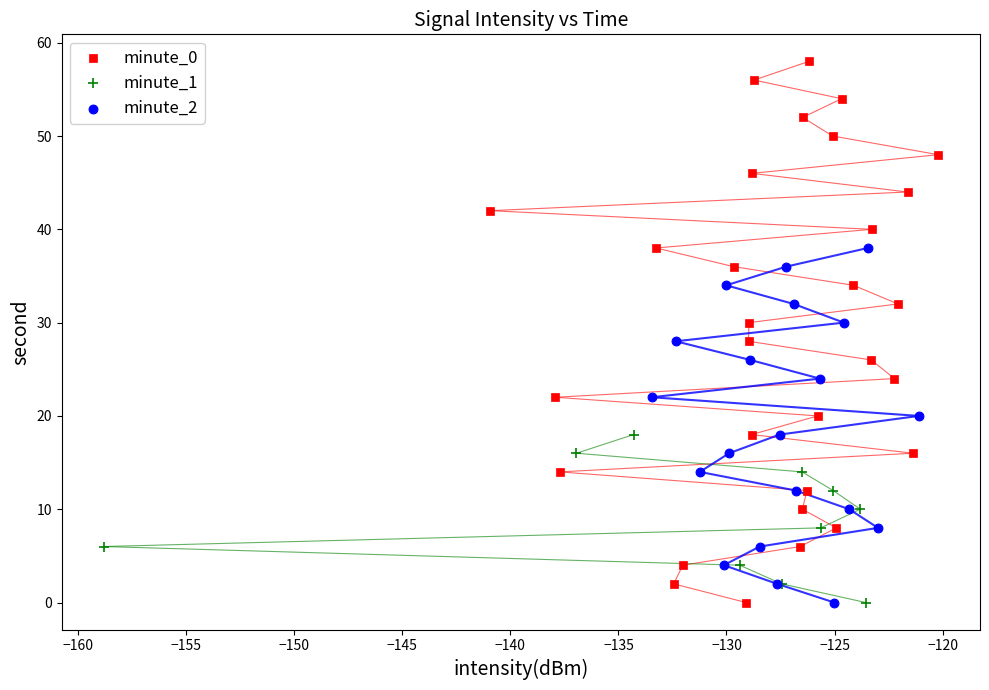

Which series has the widest spread of Y values?

minute_0